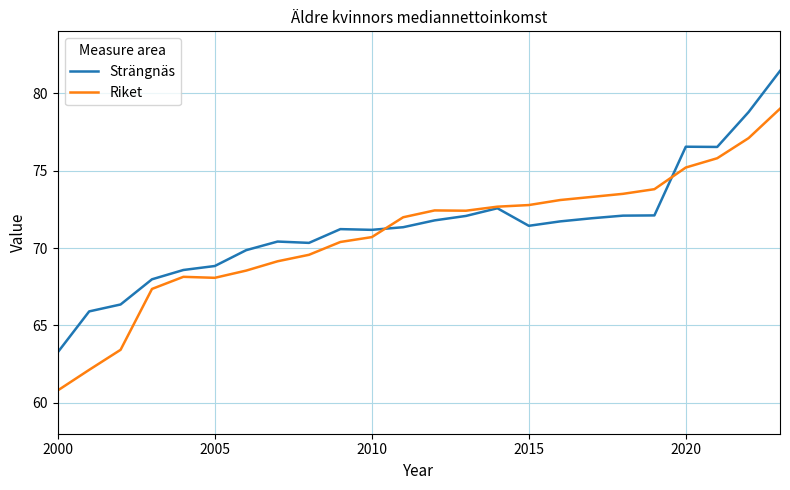

What are all the series names shown in the legend?

Strängnäs, Riket